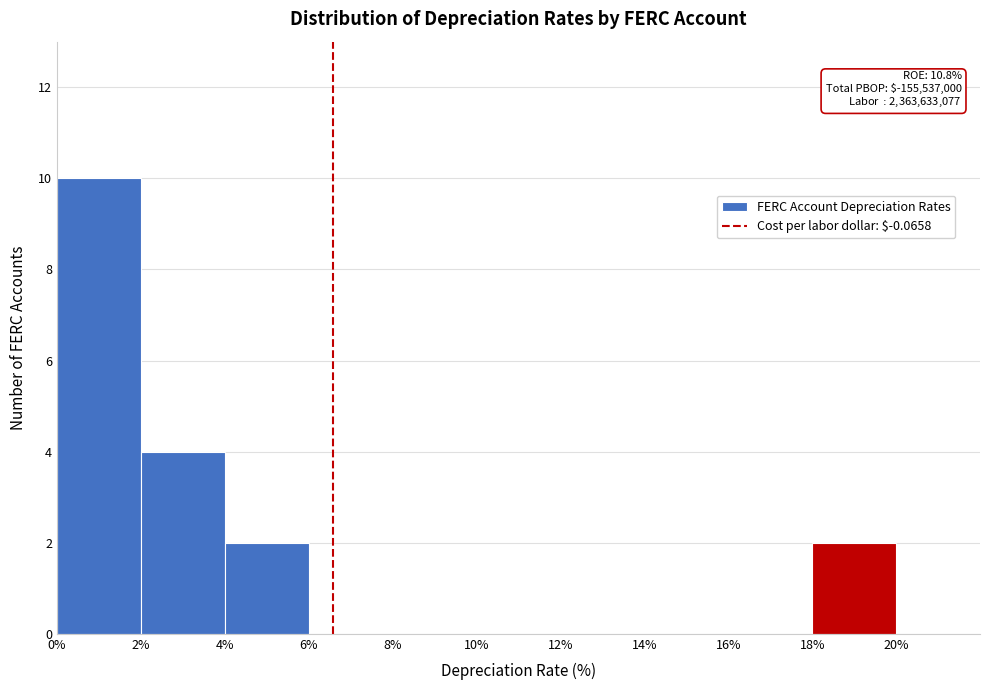

Over which range of the x-axis is the bar tallest?

0% to 2%